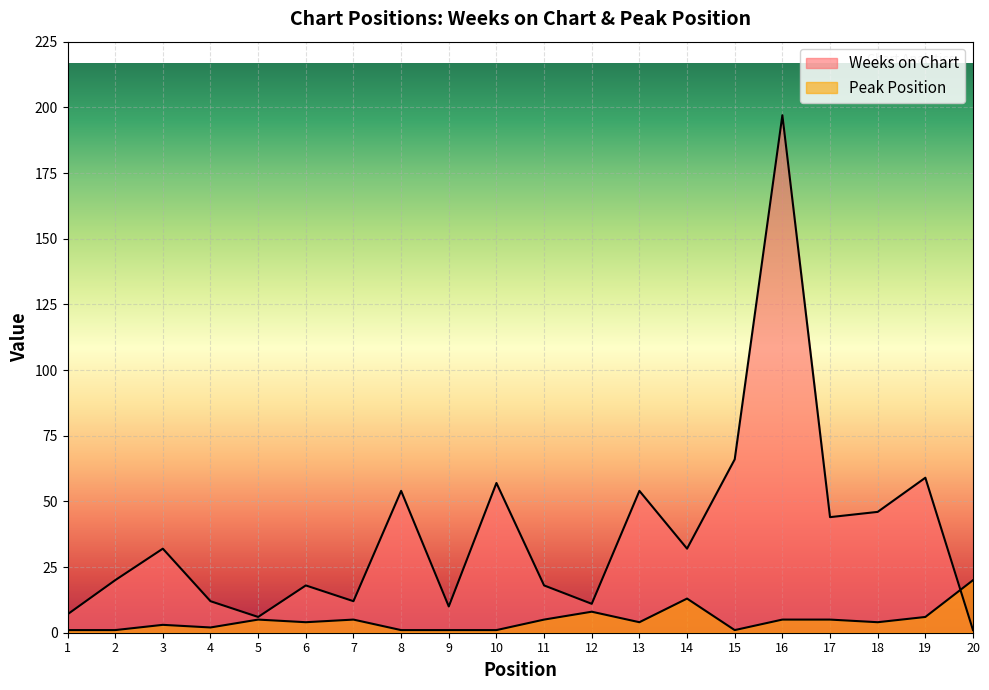

Which category has the highest value in the Peak Position series?

20